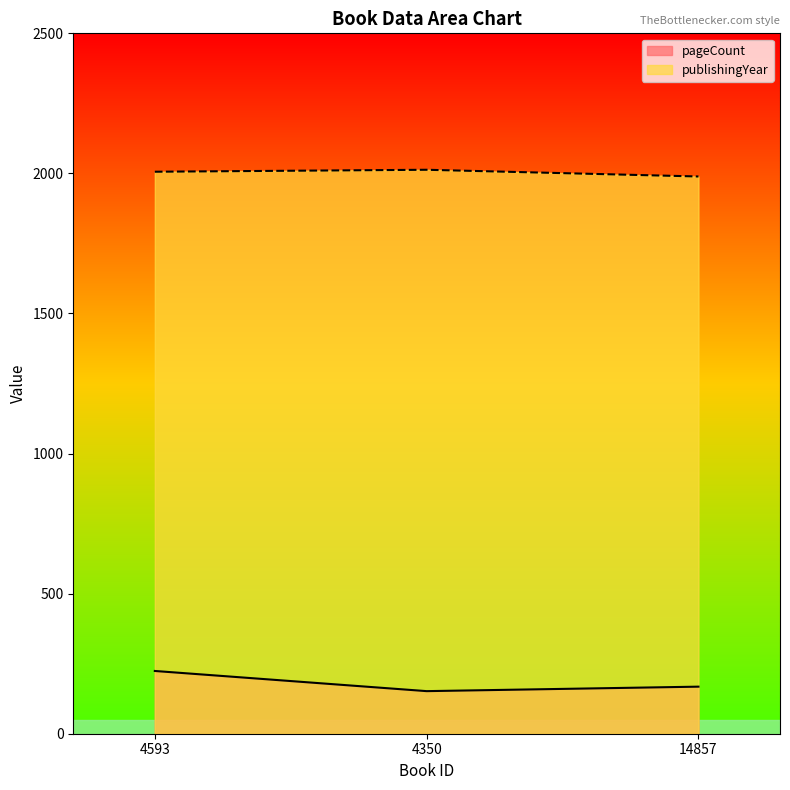

Count the publishingYear values in the range 1989 to 2013.

3